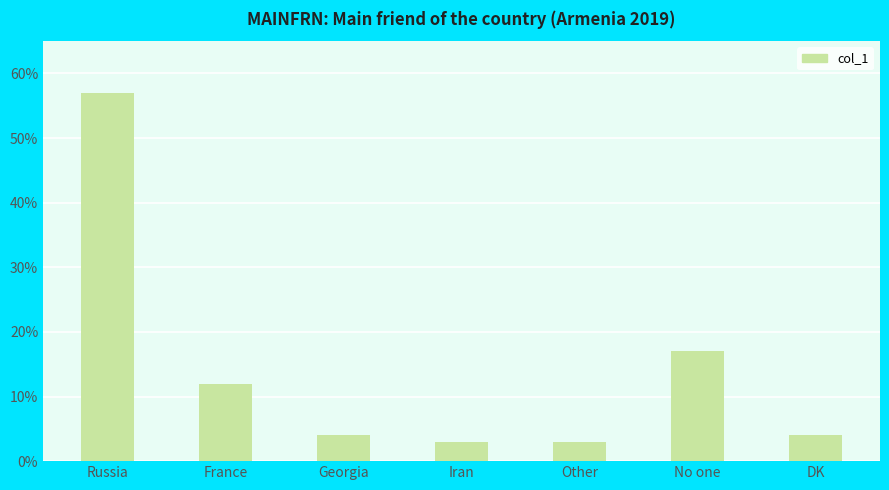

Reading left to right, list all the values displayed in this chart.

57	12	4	3	3	17	4